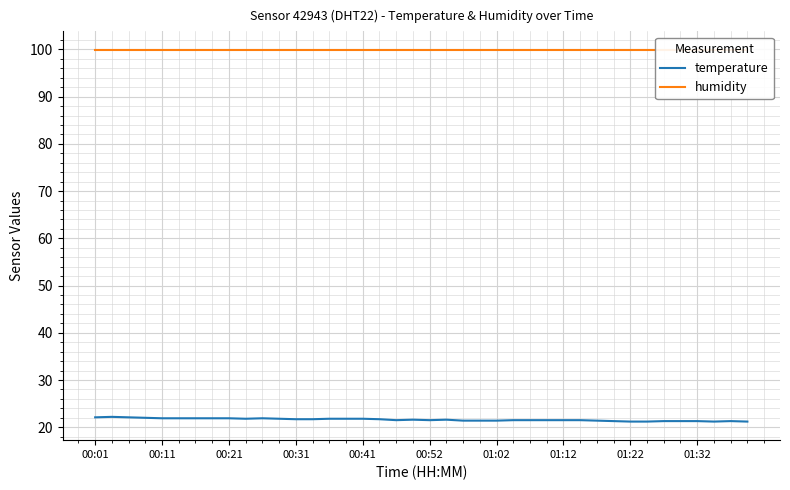

Is the value of temperature at 37 greater than the value of humidity at 30?

No